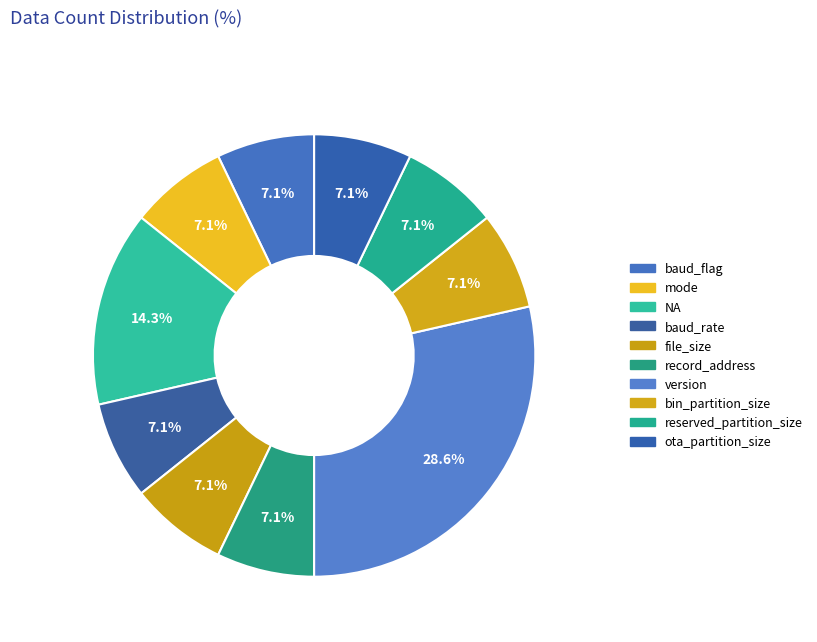

What is the smallest slice in the pie chart?

baud_flag